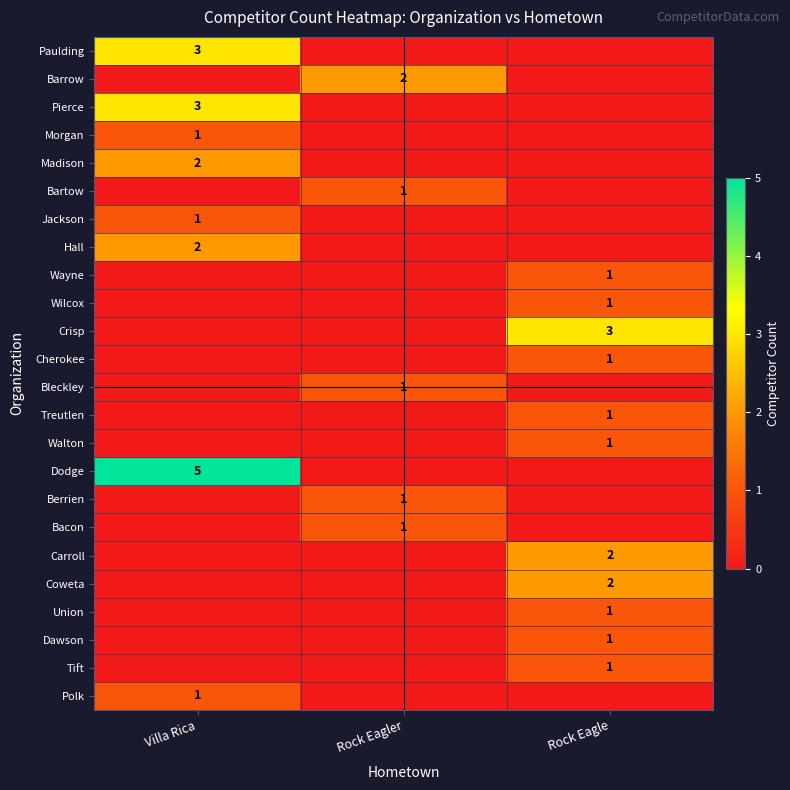

How many values in Carroll are above zero?

1